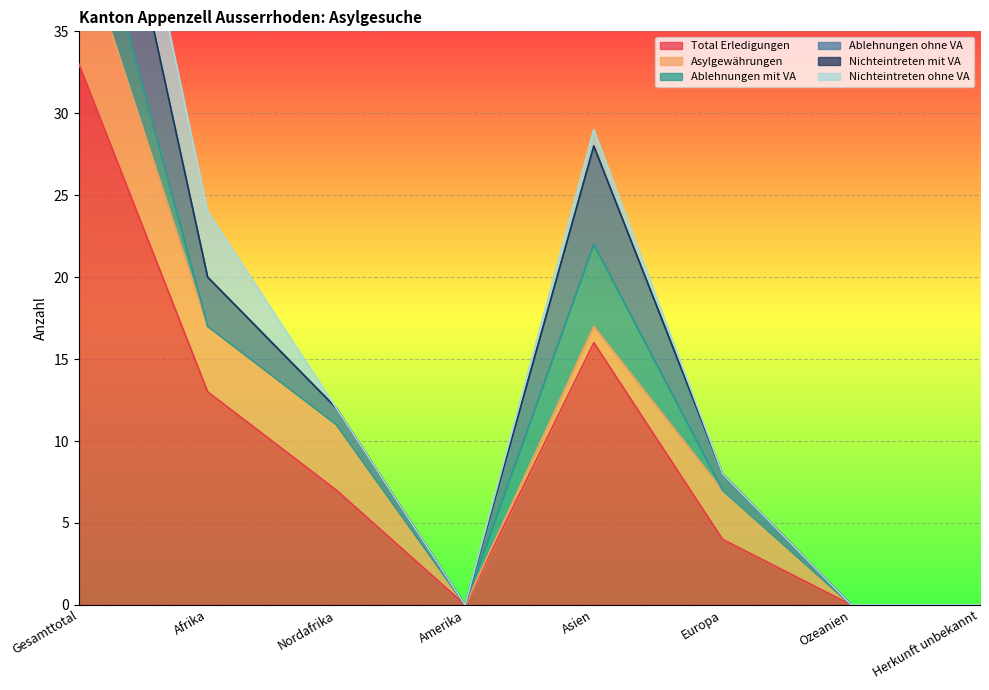

Which series has the largest total across all categories?

Total Erledigungen